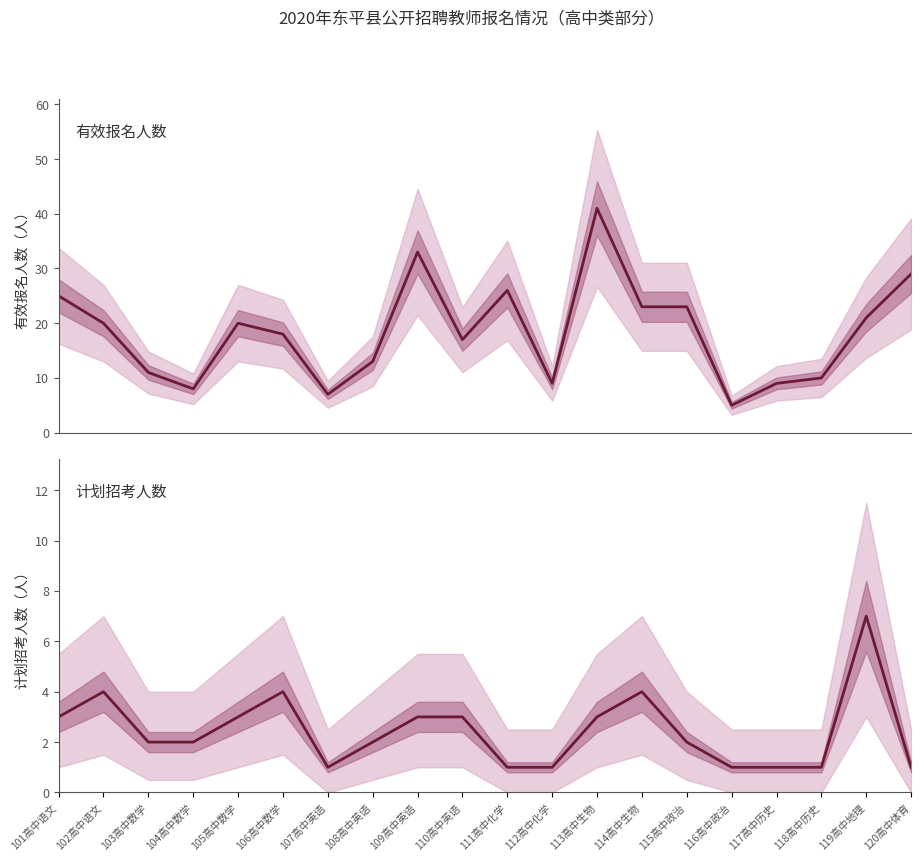

What is the lowest value of the 计划招考人数 series?

1